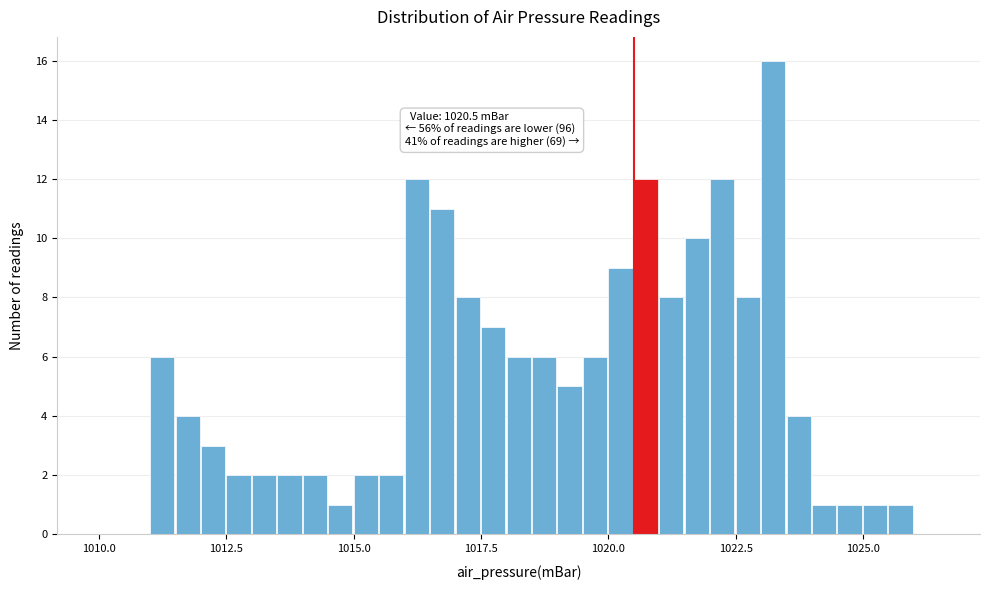

Read against the x-axis, roughly where is the centre of the tallest bar?

1023.0